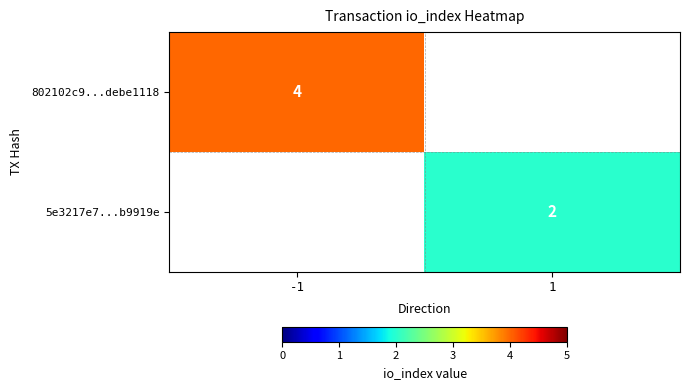

Is the value of 5e3217e7...b9919e at 1 greater than the value of 802102c9...debe1118 at -1?

No